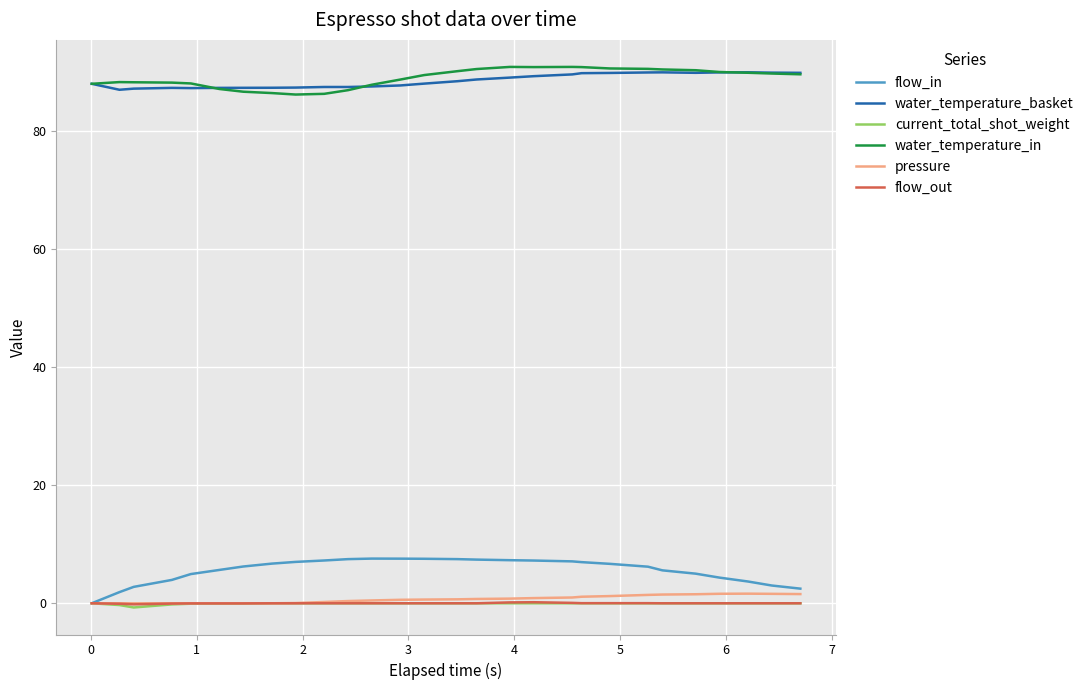

True or false: water_temperature_basket and current_total_shot_weight intersect in this chart.

False